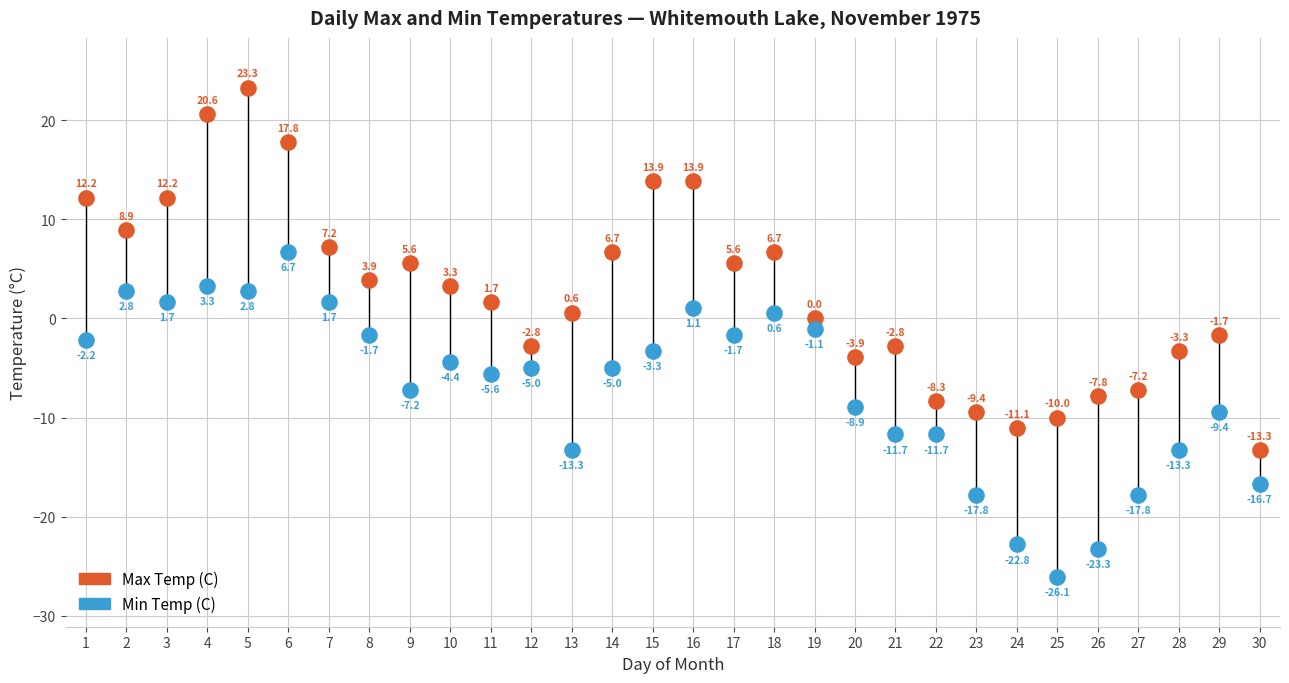

What are all the series names shown in the legend?

Max Temp (C), Min Temp (C)